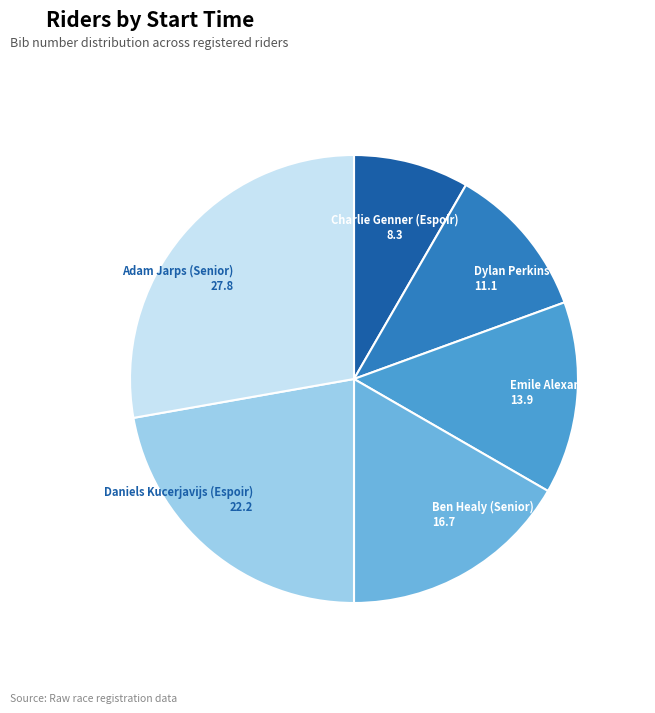

True or false: Daniels Kucerjavijs (Espoir) accounts for 34% of the total.

False